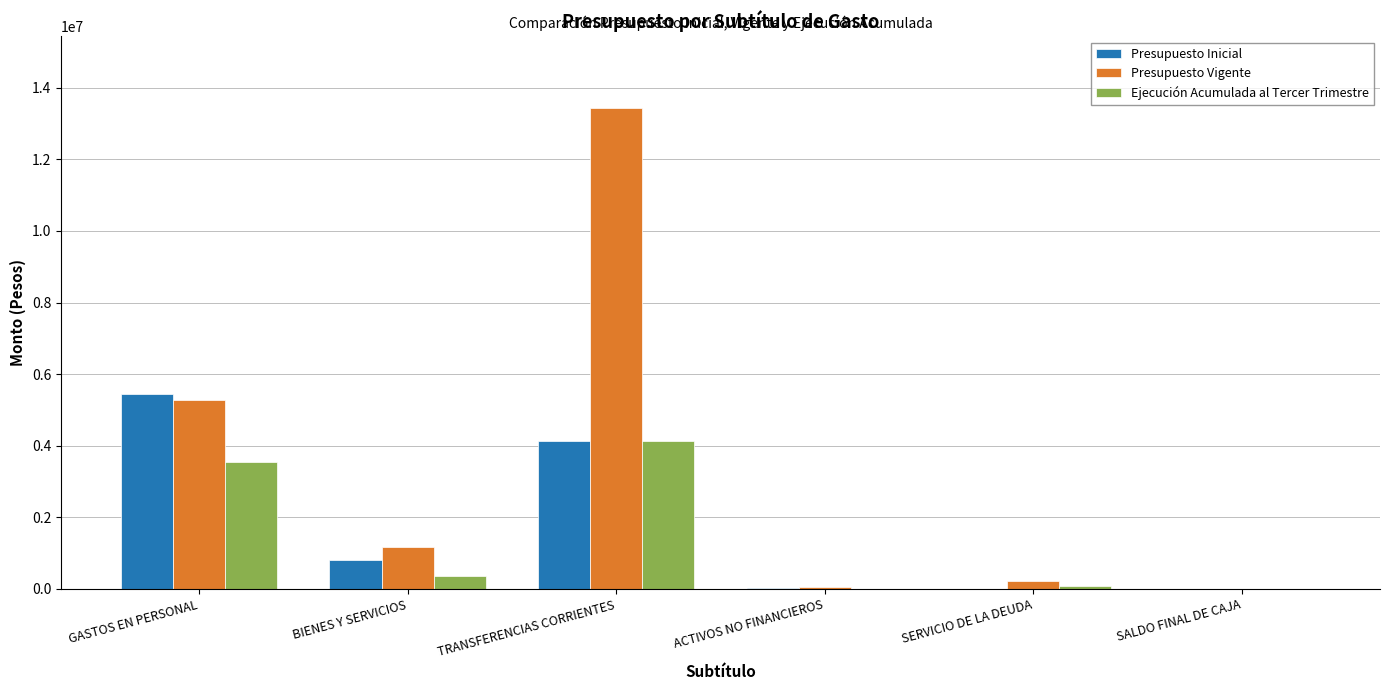

Where is Presupuesto Vigente nearest to the value 6712516?

GASTOS EN PERSONAL